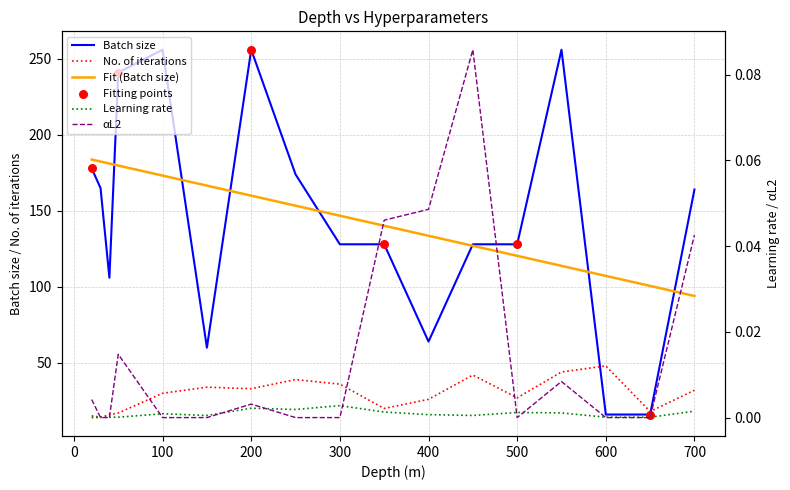

Which series reaches the minimum Y coordinate?

Learning rate